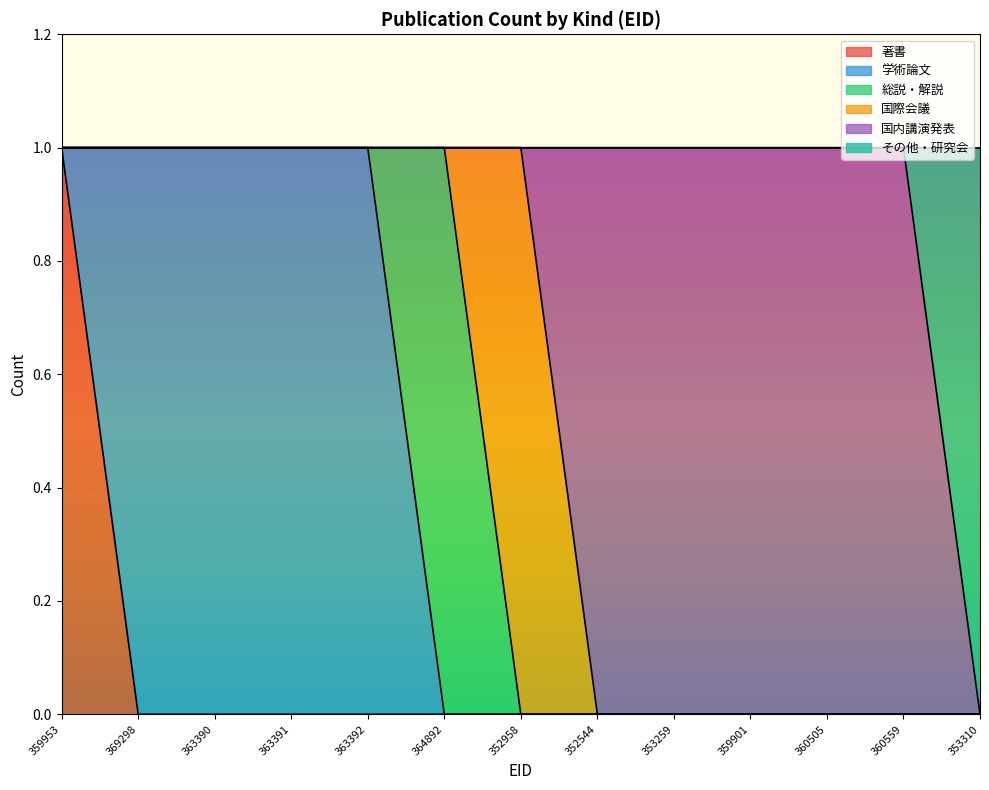

At 364892, list the series in order from largest to smallest.

総説・解説, 著書, 学術論文, 国際会議, 国内講演発表, その他・研究会